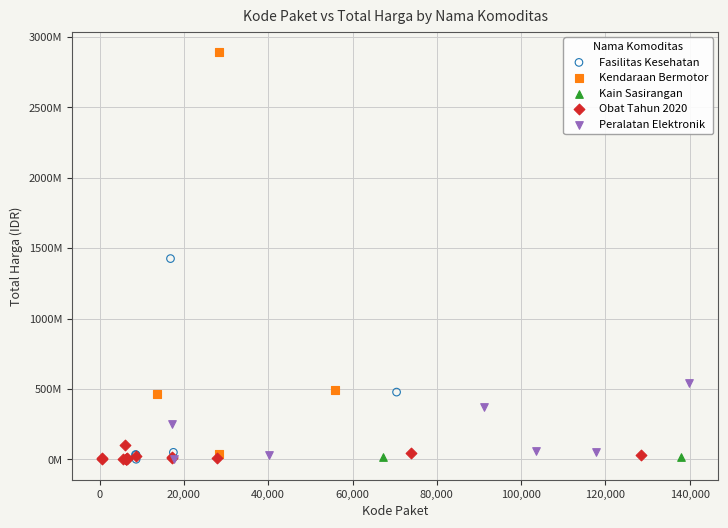

Which series contains the highest Y value?

Kendaraan Bermotor